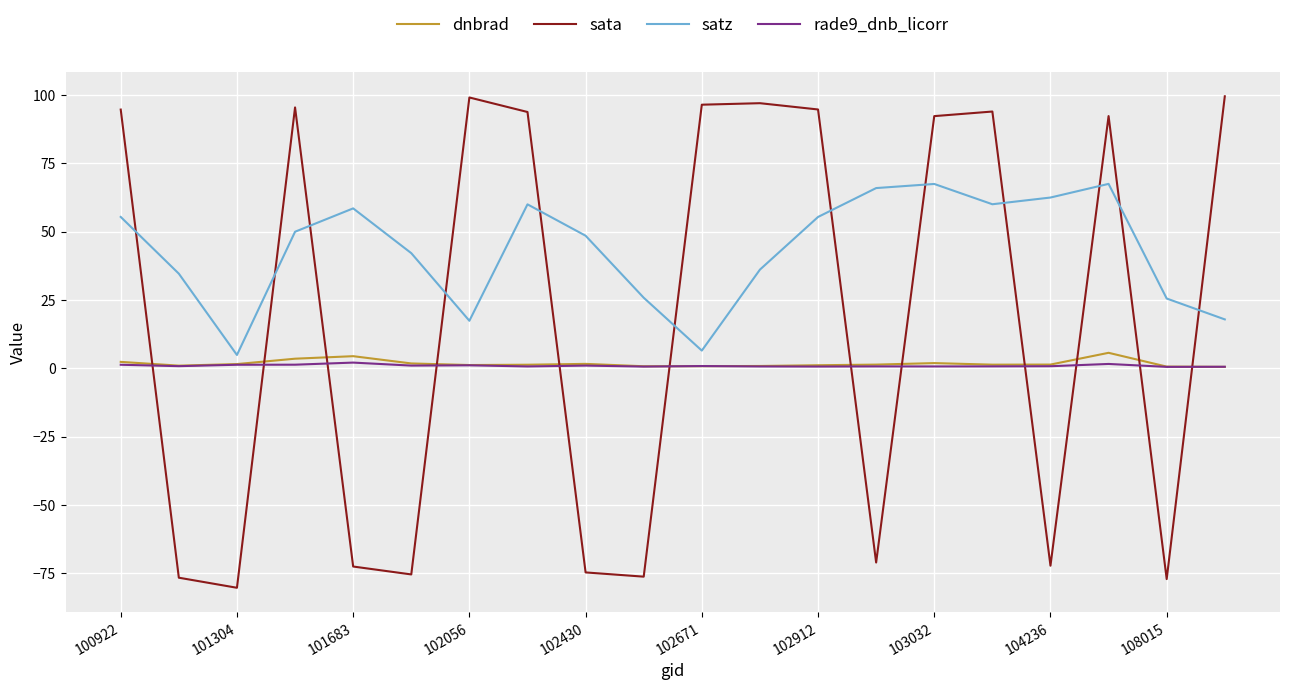

What is the difference between the second highest and second lowest values in the sata series?

176.2